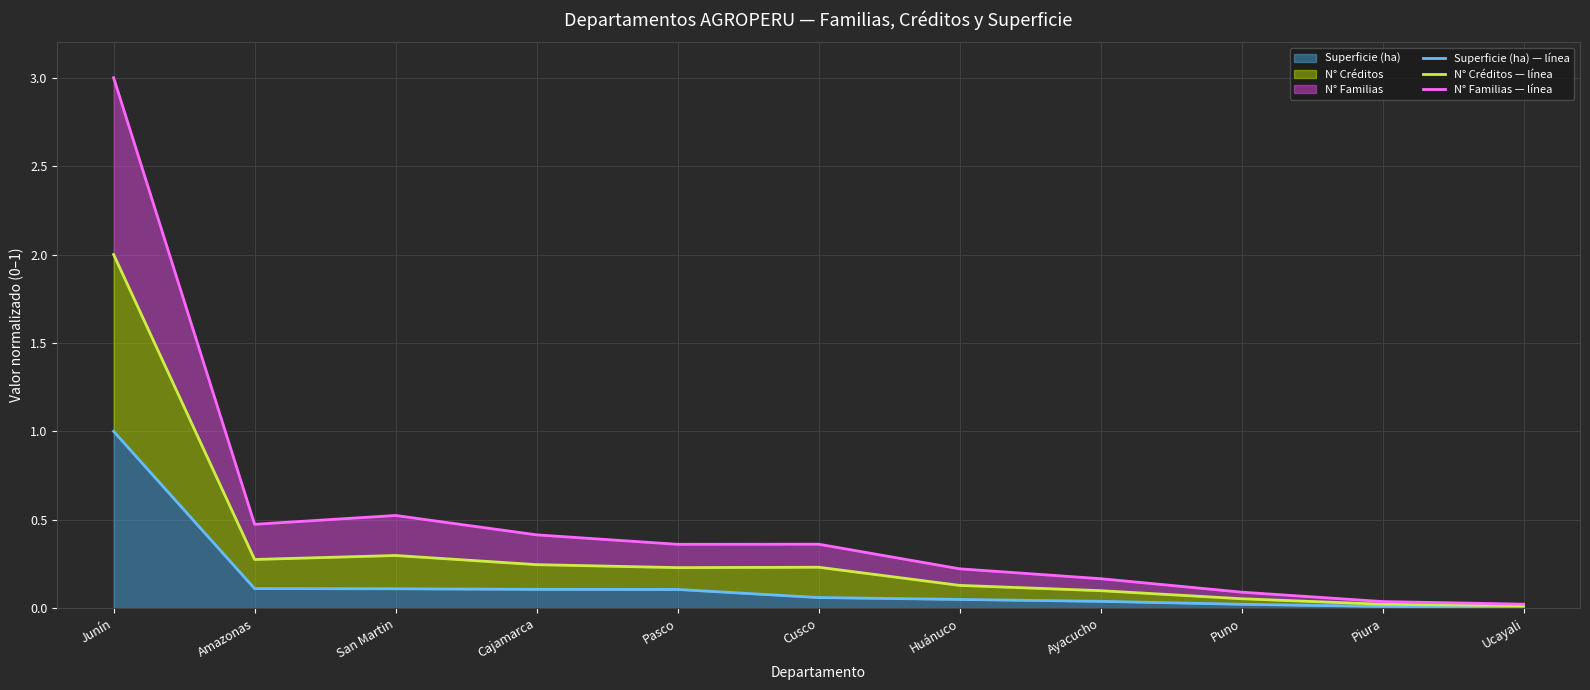

At how many categories does at least one series exceed 2?

1